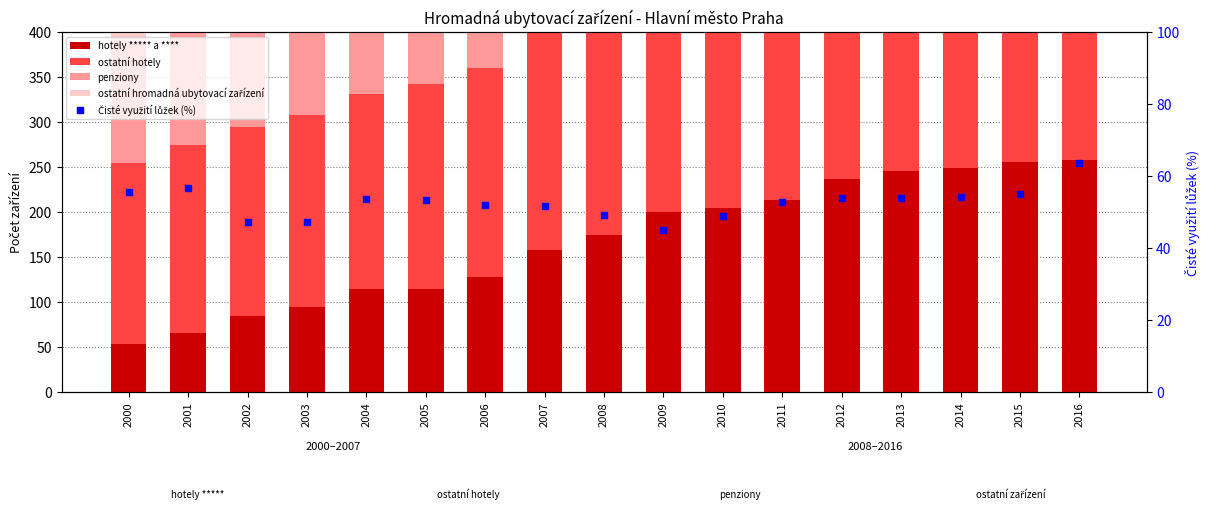

What are all the series names shown in the legend?

hotely ***** a ****, ostatní hotely, penziony, ostatní hromadná ubytovací zařízení, Čisté využití lůžek (%)